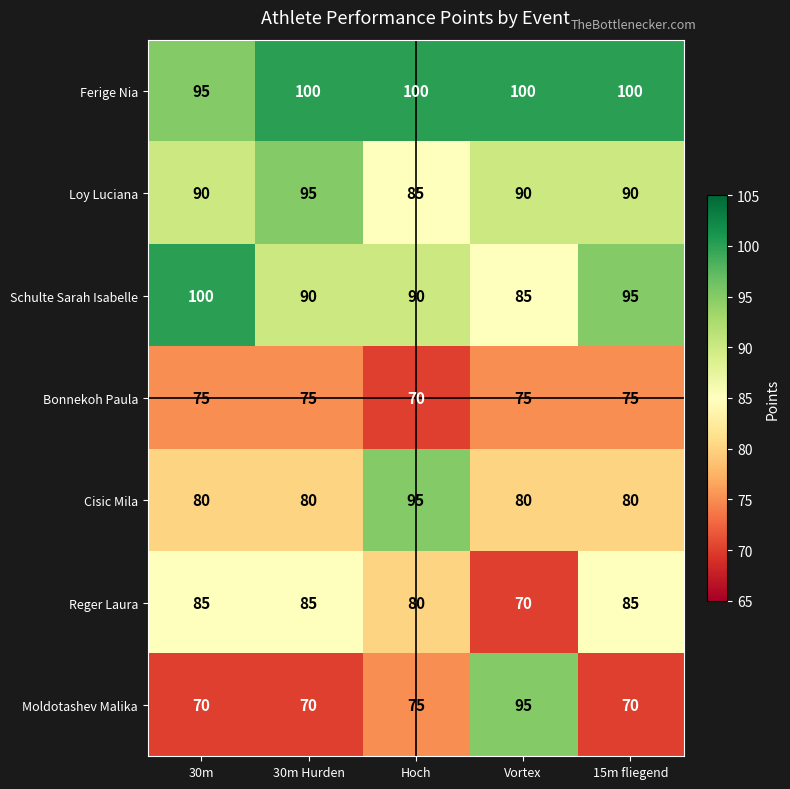

At Hoch, list the series in order from smallest to largest.

Bonnekoh Paula, Moldotashev Malika, Reger Laura, Loy Luciana, Schulte Sarah Isabelle, Cisic Mila, Ferige Nia